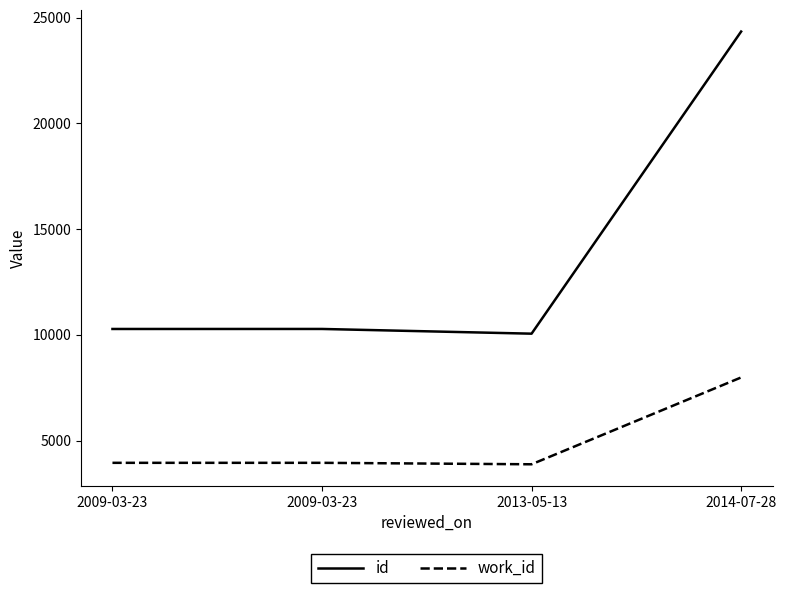

What is the label of the 1st point from the left?

2009-03-23